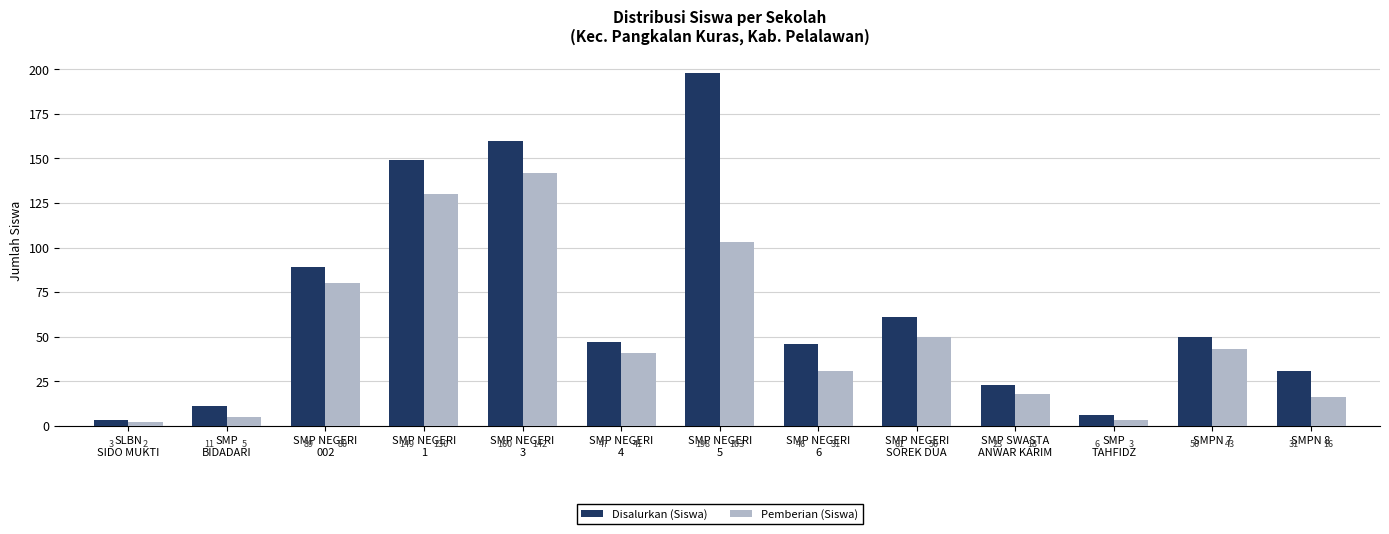

True or false: Disalurkan (Siswa) has a value of 149 at SMP NEGERI
1.

True